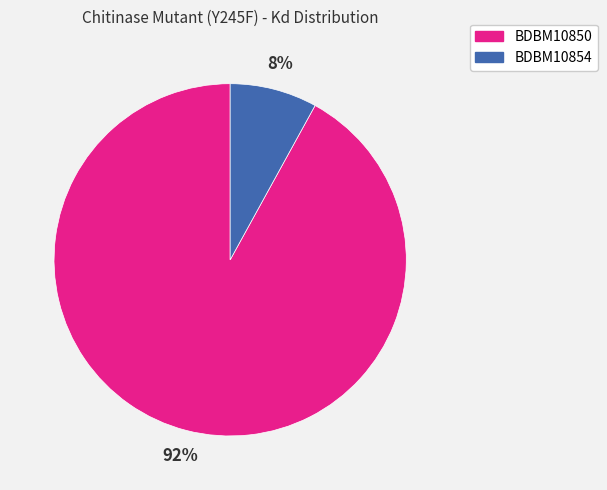

To the nearest percent, what is the difference between the largest and smallest slice percentages?

84%